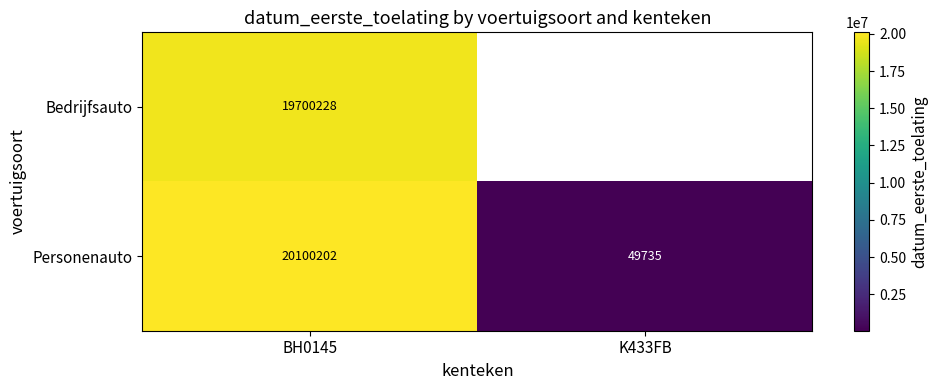

The value of Bedrijfsauto at BH0145 is 19700228. True or false?

True